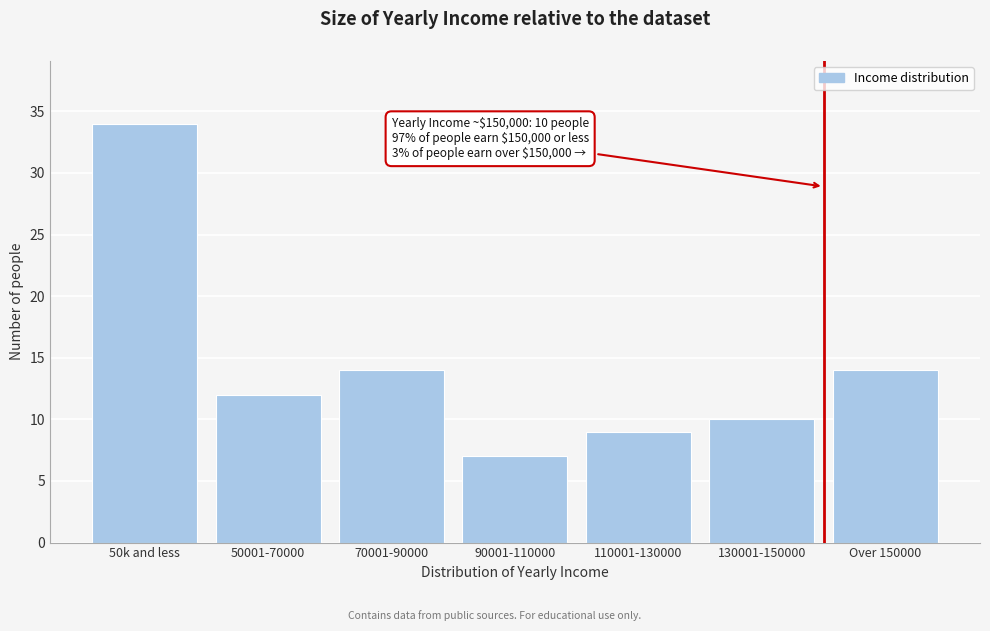

Reading left to right, transcribe all the data shown in this chart.

50k and less=34	50001-70000=12	70001-90000=14	90001-110000=7	110001-130000=9	130001-150000=10	Over 150000=14